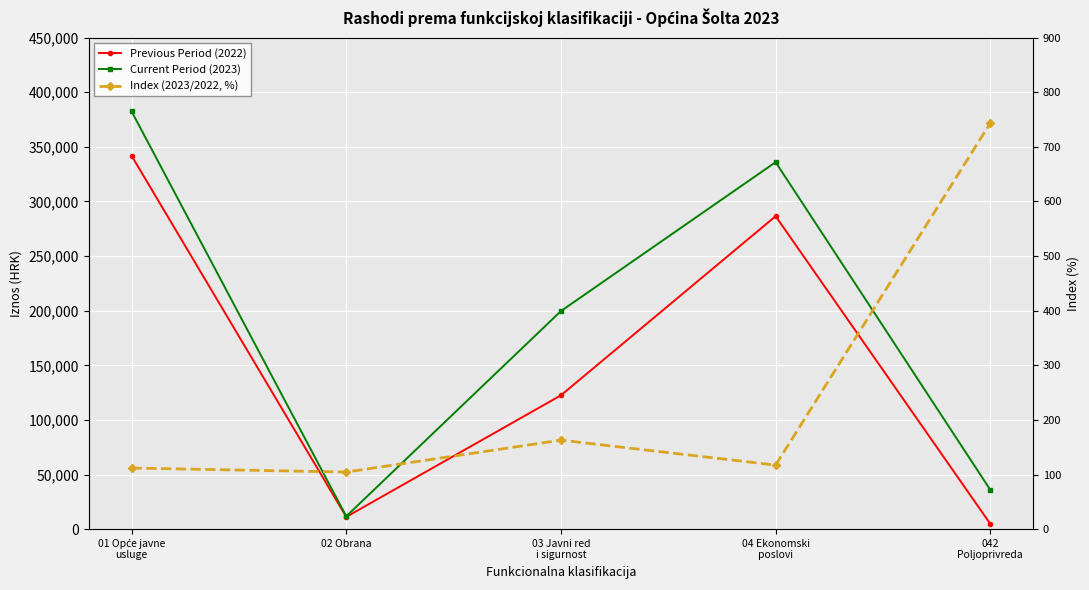

True or false: Current Period (2023) and Previous Period (2022) cross at least once.

False